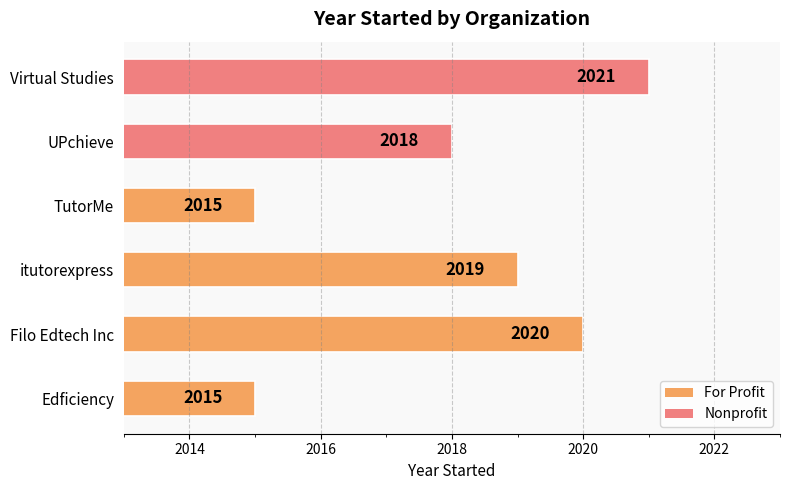

What is the sum of all values?

12108